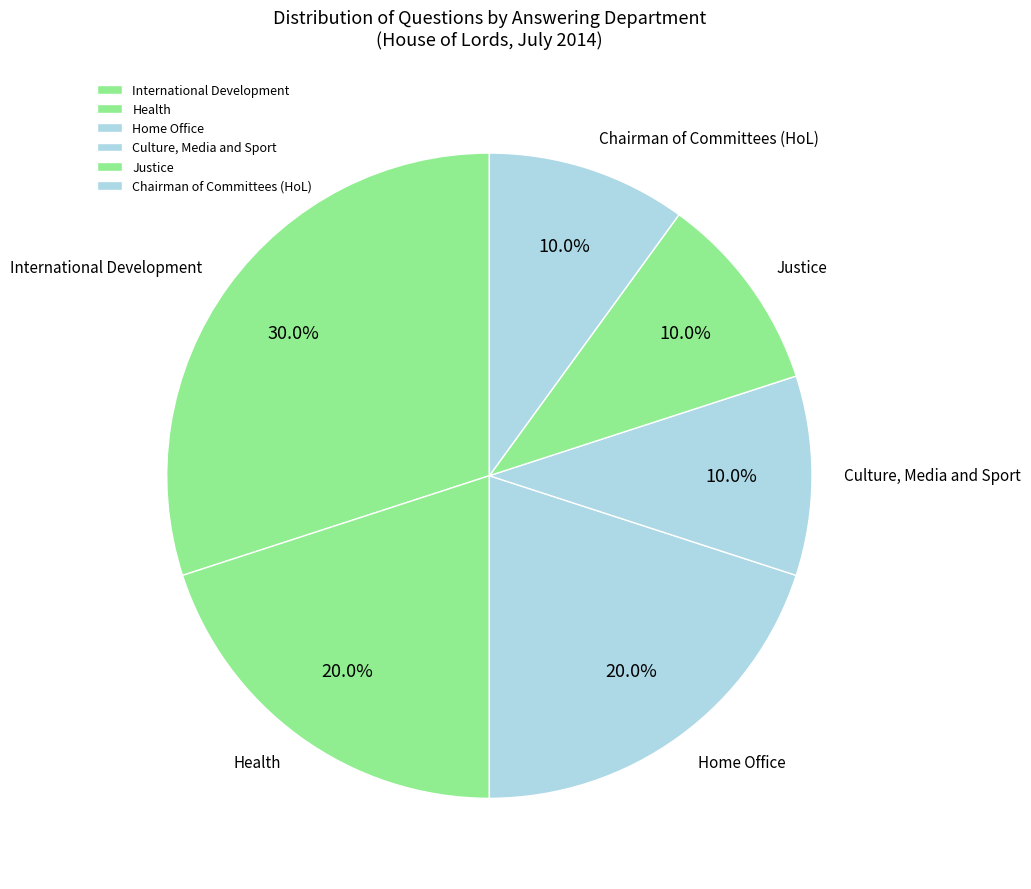

How much of the chart is everything except Health?

80.0%